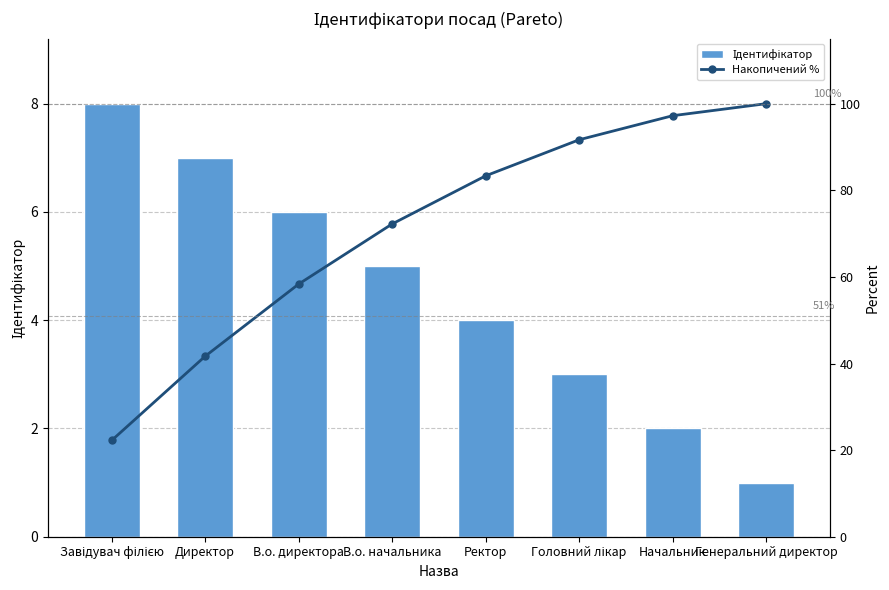

Reading right to left, extract all data points from this chart.

Ідентифікатор: Генеральний директор=1.0	Начальник=2.0	Головний лікар=3.0	Ректор=4.0	В.о. начальника=5.0	В.о. директора=6.0	Директор=7.0	Завідувач філією=8.0
Накопичений %: Генеральний директор=100.0	Начальник=97.2	Головний лікар=91.7	Ректор=83.3	В.о. начальника=72.2	В.о. директора=58.3	Директор=41.7	Завідувач філією=22.2